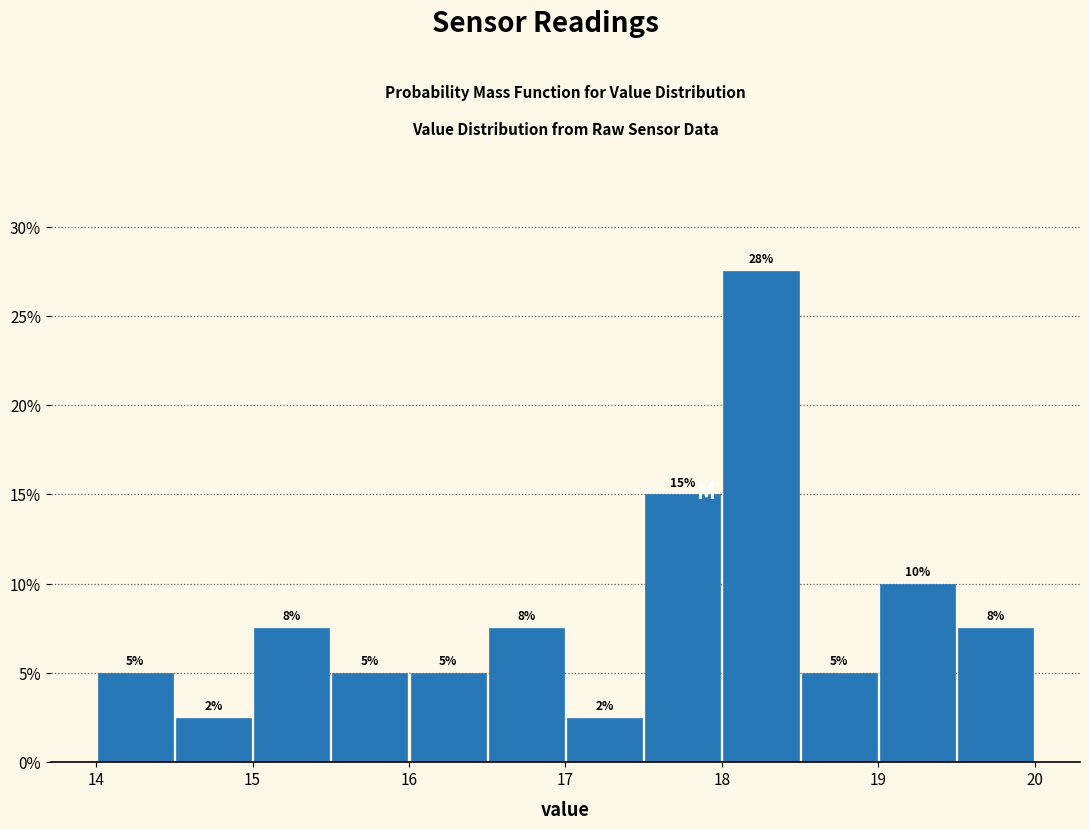

Which range on the x-axis has the tallest bar?

18.0 to 18.5